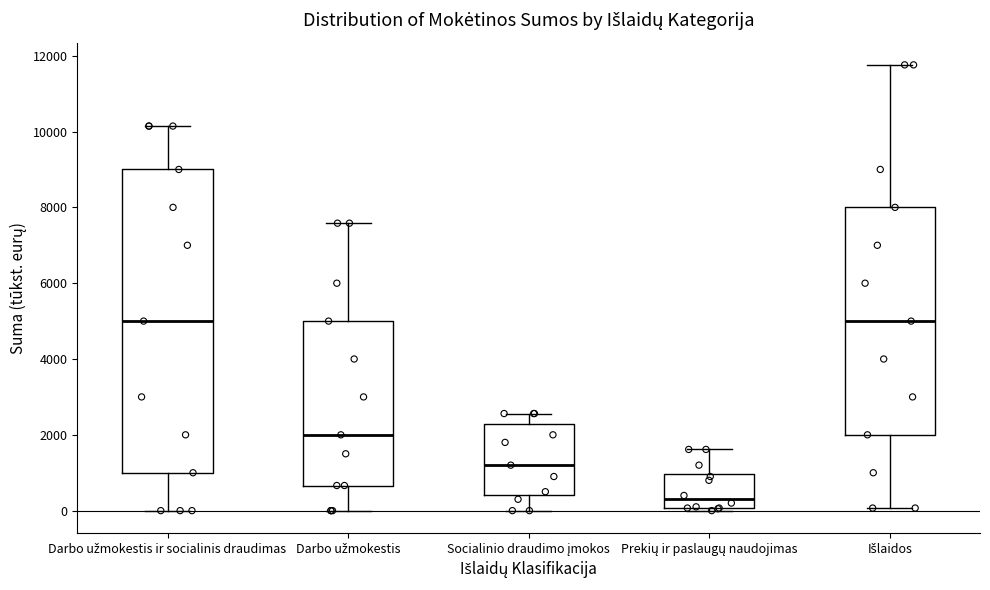

Reading left to right, read every box against the y-axis: the position of its median line, the range the box covers, and the ends of its whiskers. The values are not printed on the chart, so give them approximately, as read against the axis.

Darbo užmokestis ir socialinis draudimas: median 5000, box 1000 to 9000, whiskers 0 to 10200
Darbo užmokestis: median 2000, box 600 to 5000, whiskers 0 to 7600
Socialinio draudimo įmokos: median 1200, box 400 to 2200, whiskers 0 to 2600
Prekių ir paslaugų naudojimas: median 400, box 0 to 1000, whiskers 0 (just below the box's lower edge) to 1600
Išlaidos: median 5000, box 2000 to 8000, whiskers 0 to 11800